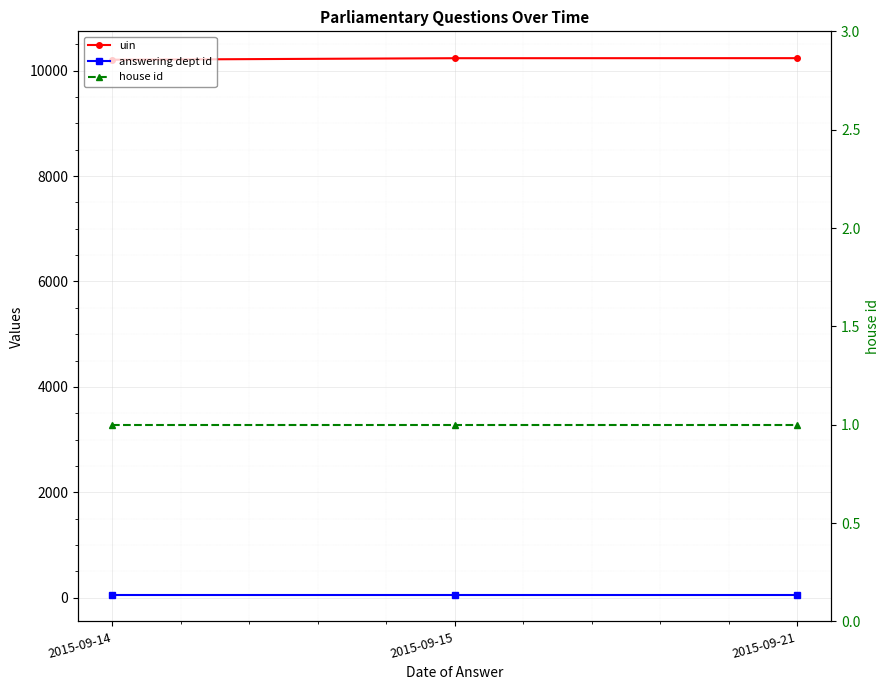

What is the spread (max minus min) of values at 2015-09-15?

10234